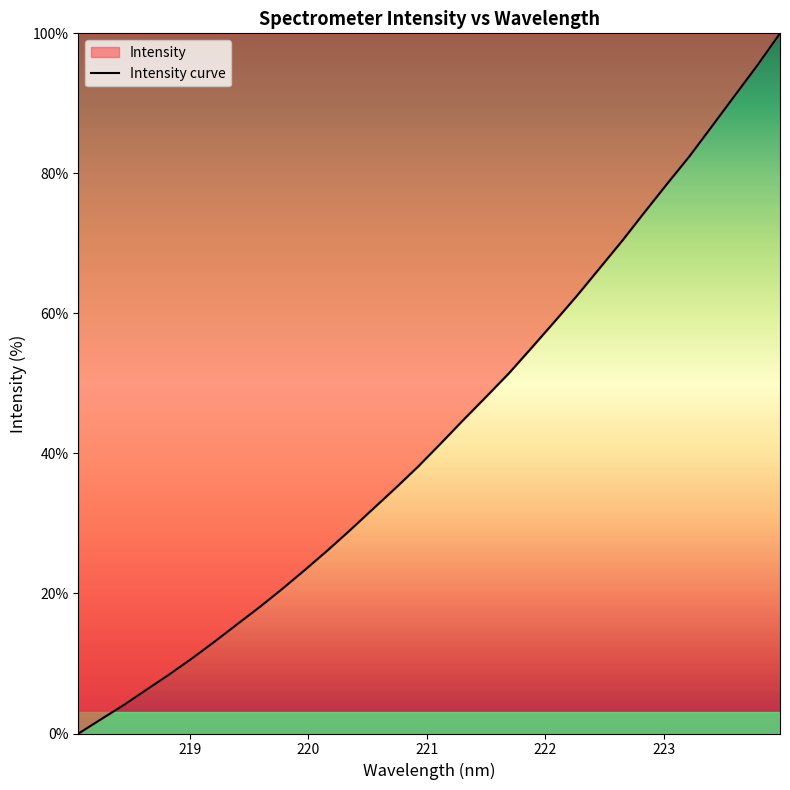

Rank the categories by value from highest to lowest.

223.9802, 223.7895, 223.5987, 223.408, 223.2172, 223.0264, 222.8355, 222.6447, 222.4538, 222.263, 222.0721, 221.8812, 221.6902, 221.4993, 221.3083, 221.1174, 220.9264, 220.7354, 220.5444, 220.3533, 220.1623, 219.9712, 219.7801, 219.589, 219.3979, 219.2067, 219.0156, 218.8244, 218.6332, 218.442, 218.2508, 218.0596